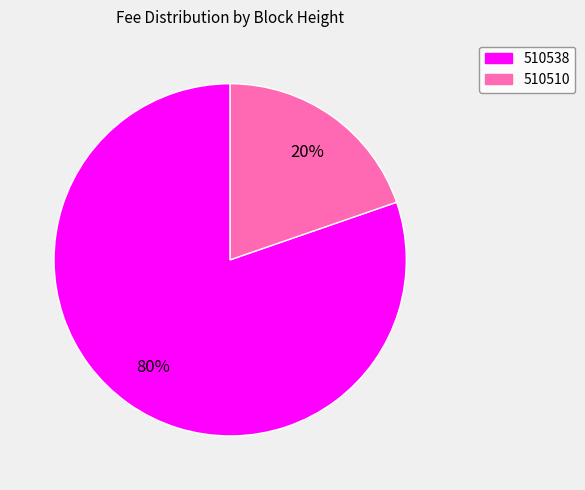

To the nearest percent, what is the average slice percentage?

50%